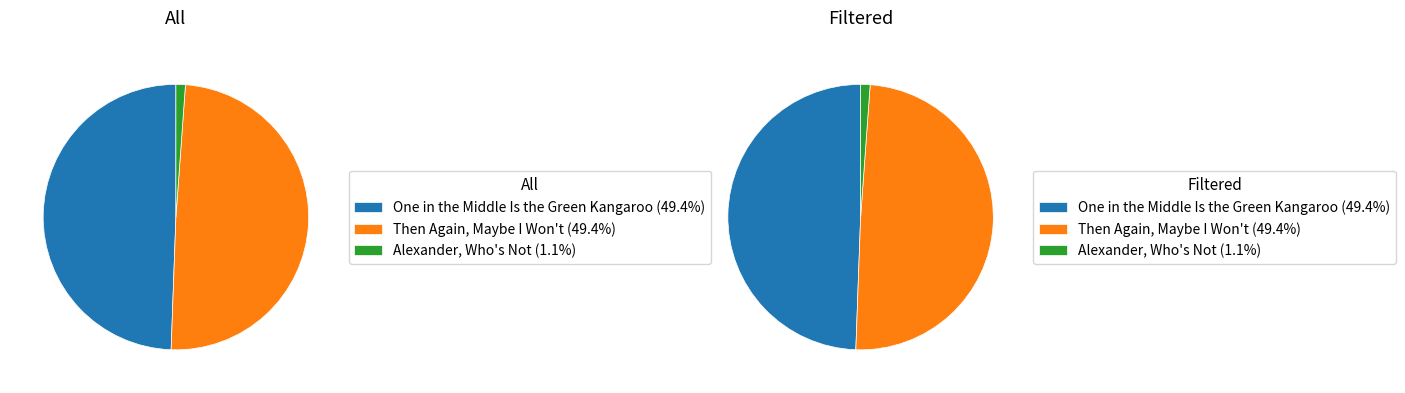

How many segments does this pie chart have?

3